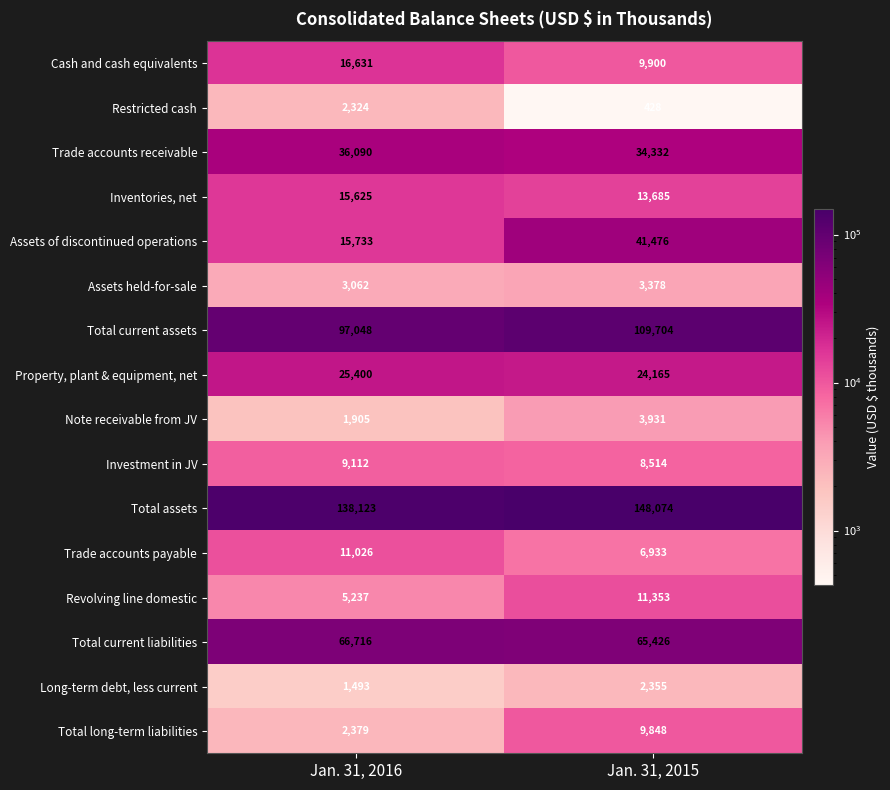

What is the difference between the Investment in JV values at Jan. 31, 2016 and Jan. 31, 2015?

598